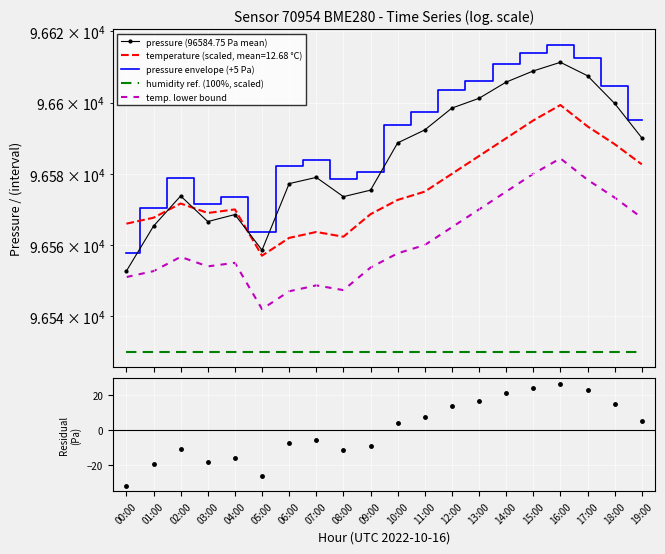

What value does the temp. lower bound series have at 07:00?

96548.7